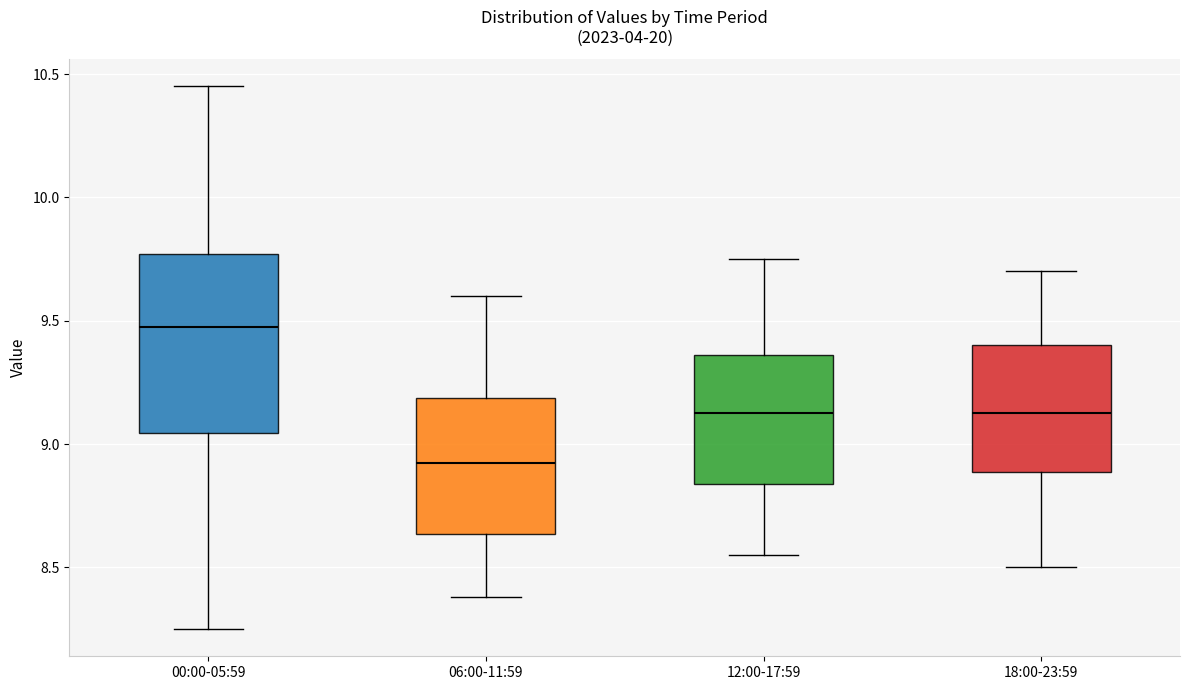

Where does the median line of the box for 06:00-11:59 sit on the y-axis? The values are not printed on the chart, so give them approximately, as read against the axis.

8.95